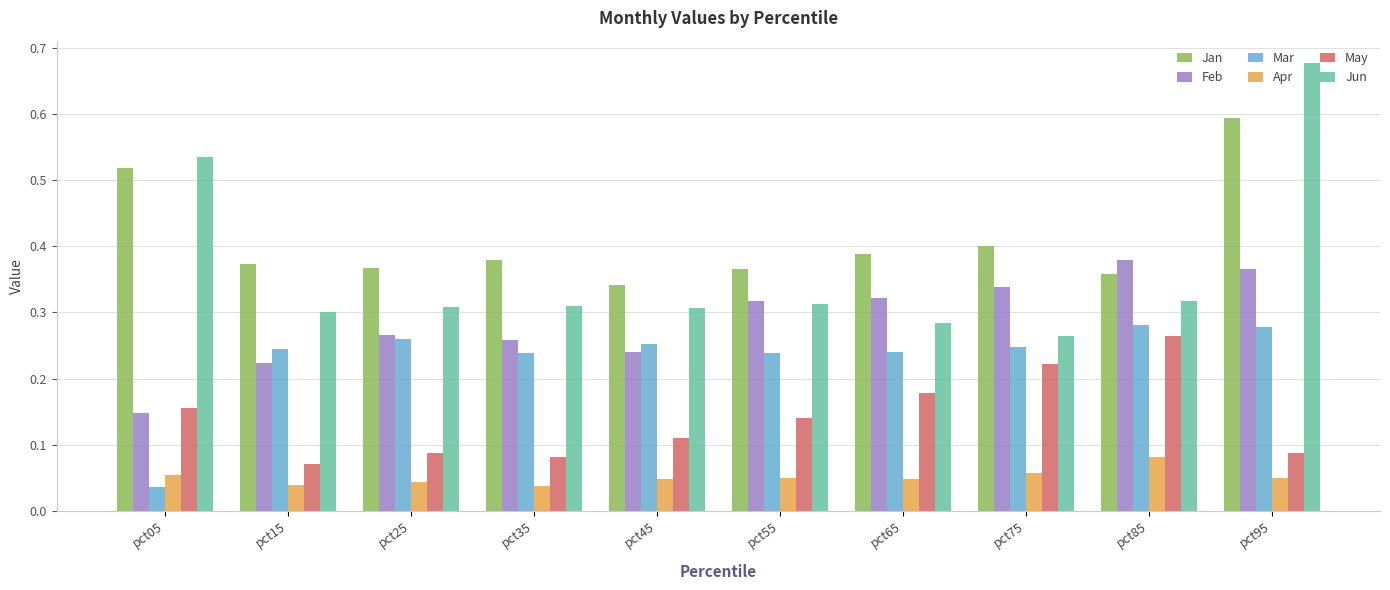

The Mar series shows 0.2 at pct95. True or false?

False